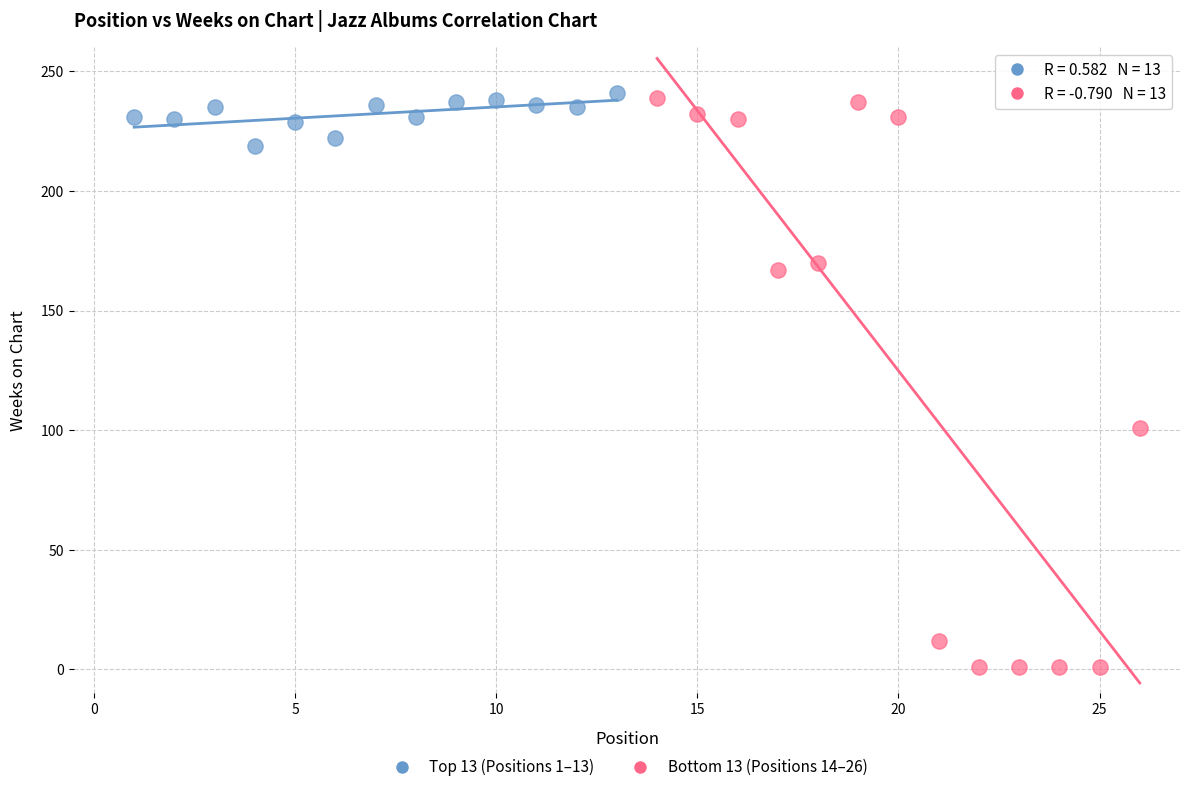

Which series has the widest spread of Y values?

Bottom 13 (Positions 14–26)